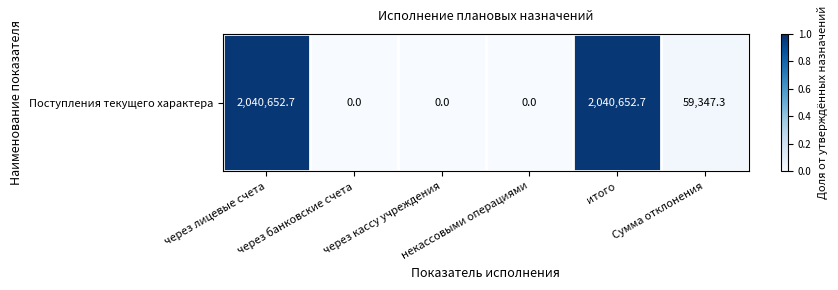

What is the sum of the values at через банковские счета and через лицевые счета?

1.0